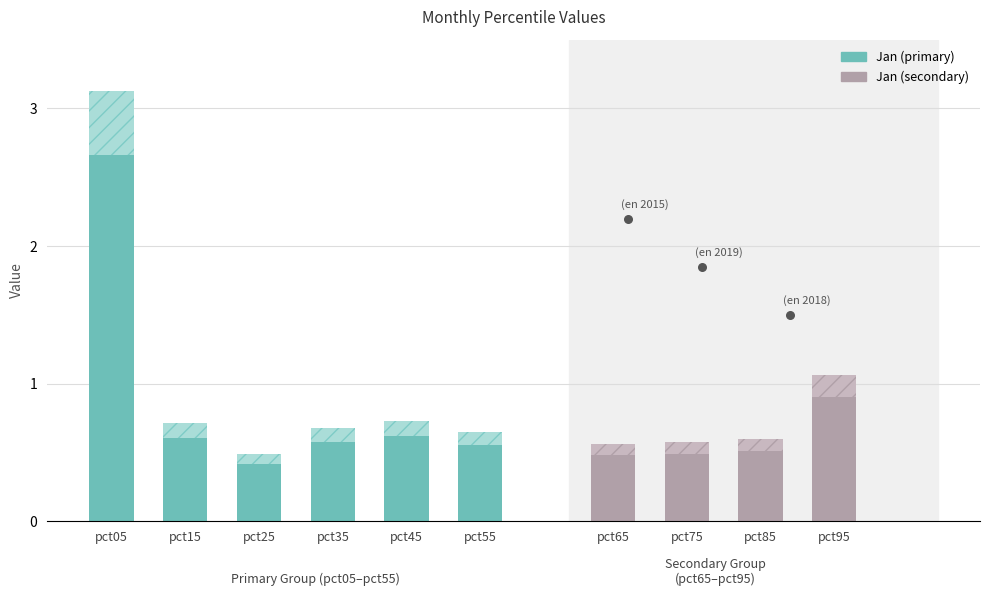

Which series has the largest total across all categories?

Jan